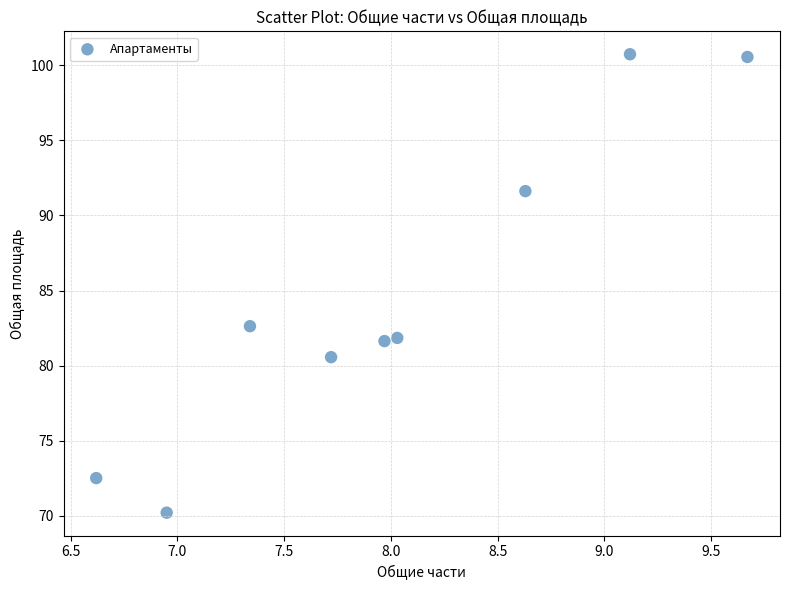

What is the range of X values (max minus min)?

3.0